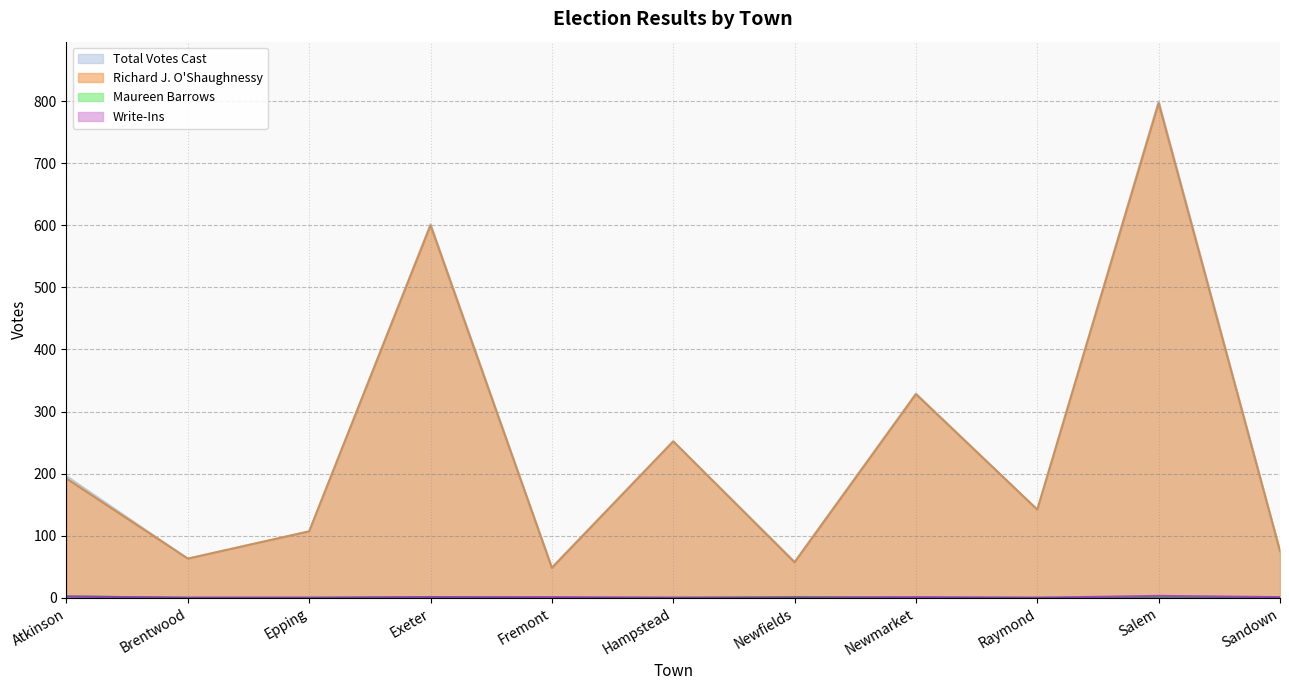

The Maureen Barrows series shows 3 at Atkinson. True or false?

False